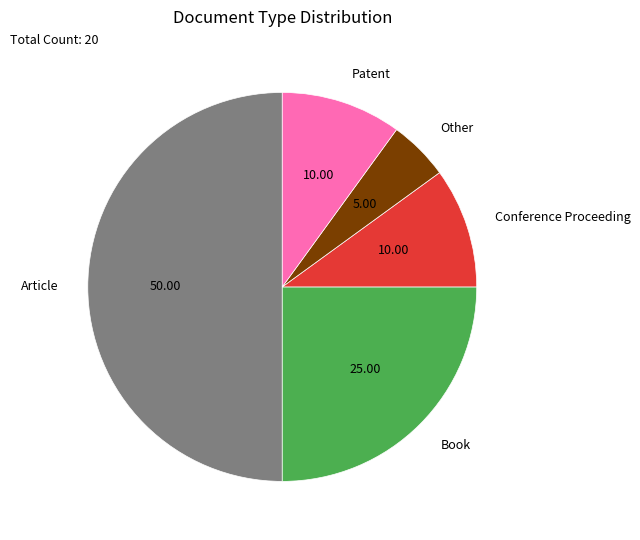

Do Conference Proceeding and Article together represent more than half of the pie?

Yes